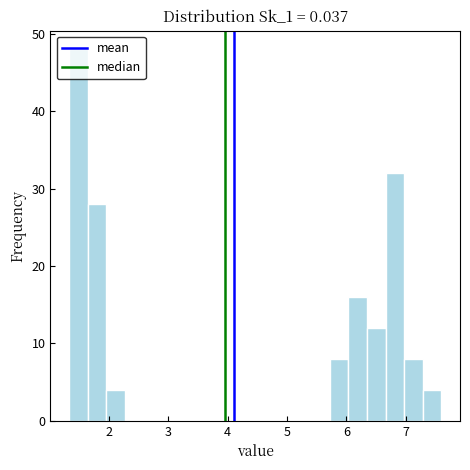

Around what value on the x-axis is the tallest bar? Give the approximate position of its centre, as read against the axis.

1.5